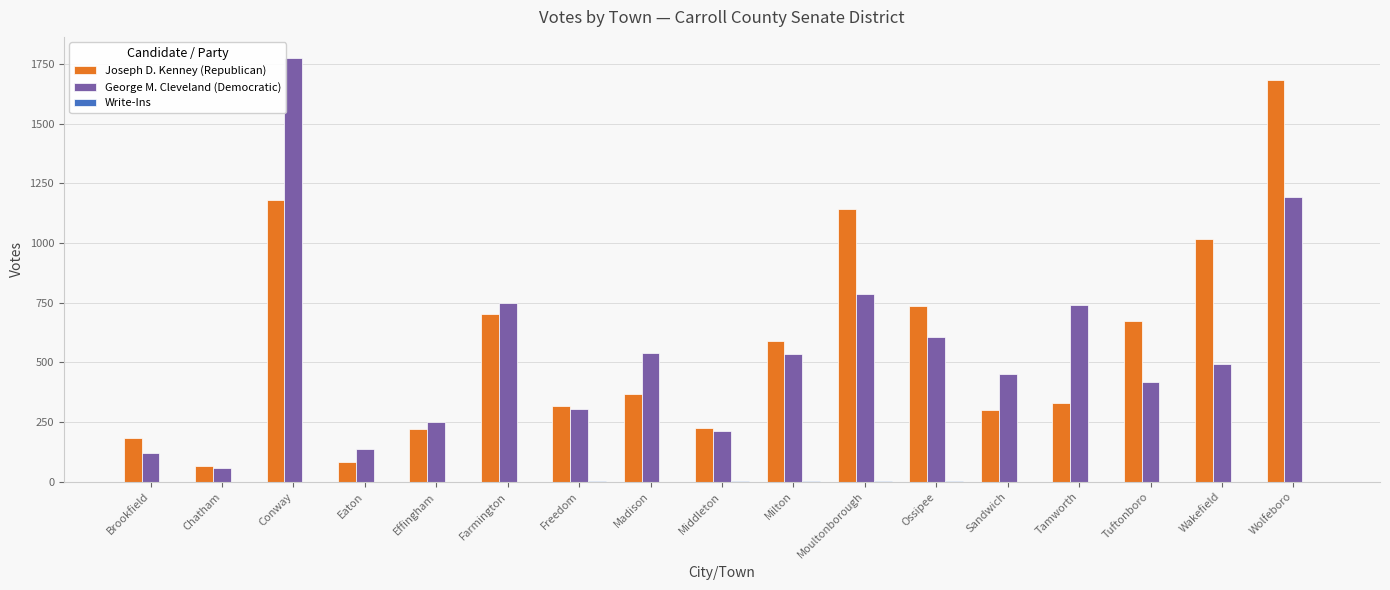

Read the George M. Cleveland (Democratic) value at Tamworth.

741